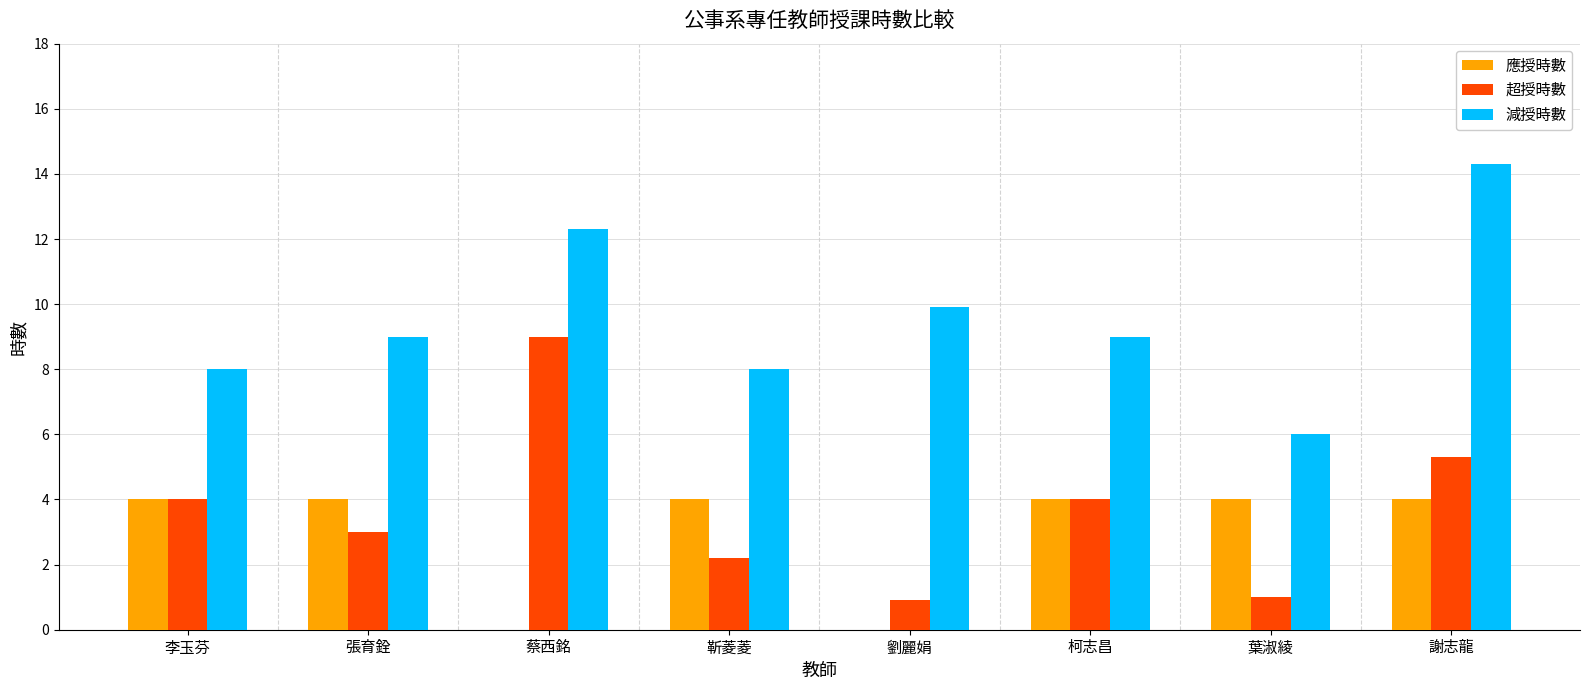

The value of 超授時數 at 靳菱菱 is 2.9. True or false?

False